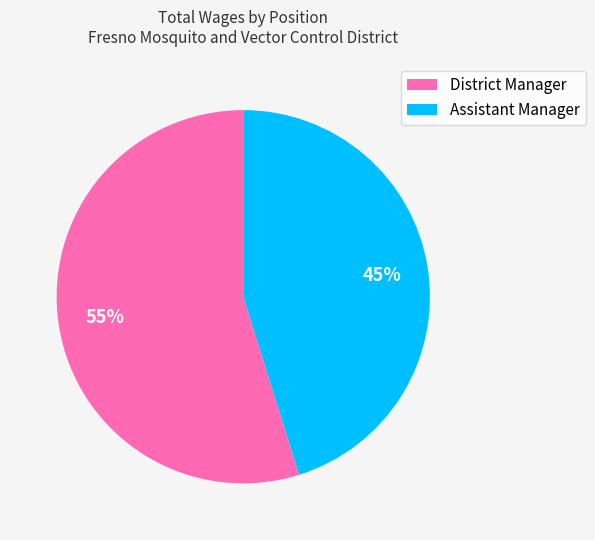

True or false: District Manager accounts for 49% of the total.

False